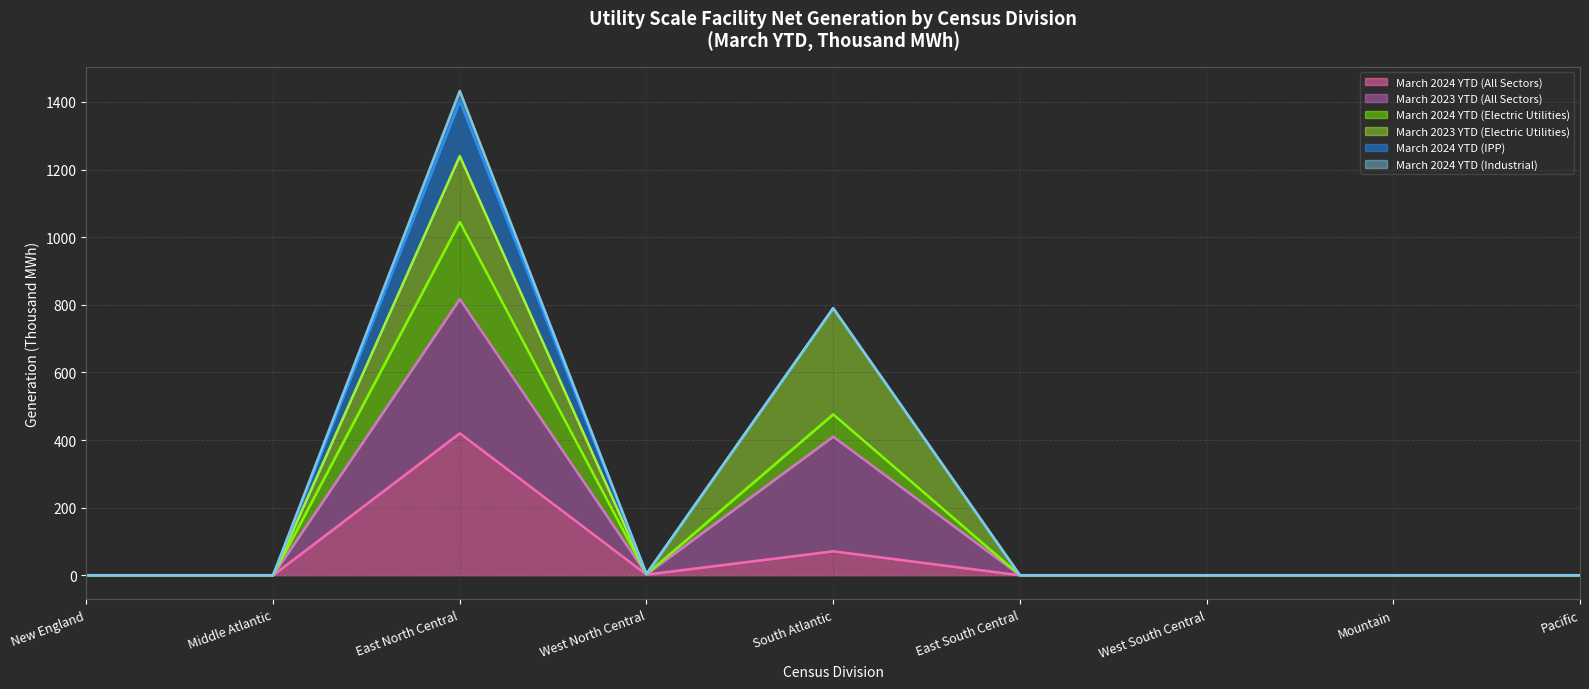

List the labels in order of March 2024 YTD (Electric Utilities) value, largest first.

East North Central, South Atlantic, West North Central, New England, Middle Atlantic, East South Central, West South Central, Mountain, Pacific